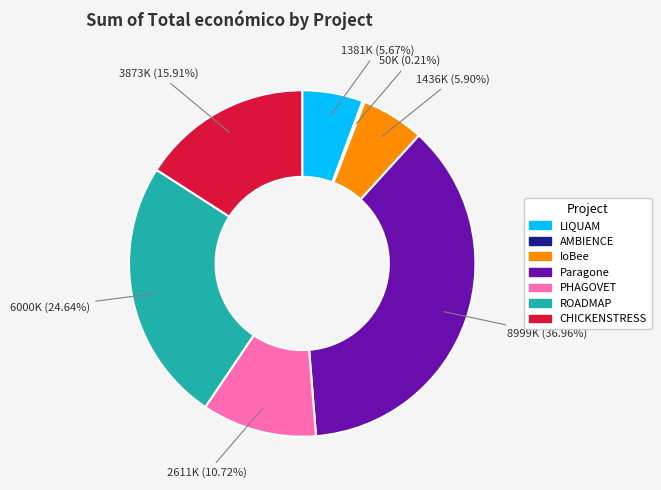

Which slice is the largest?

Paragone